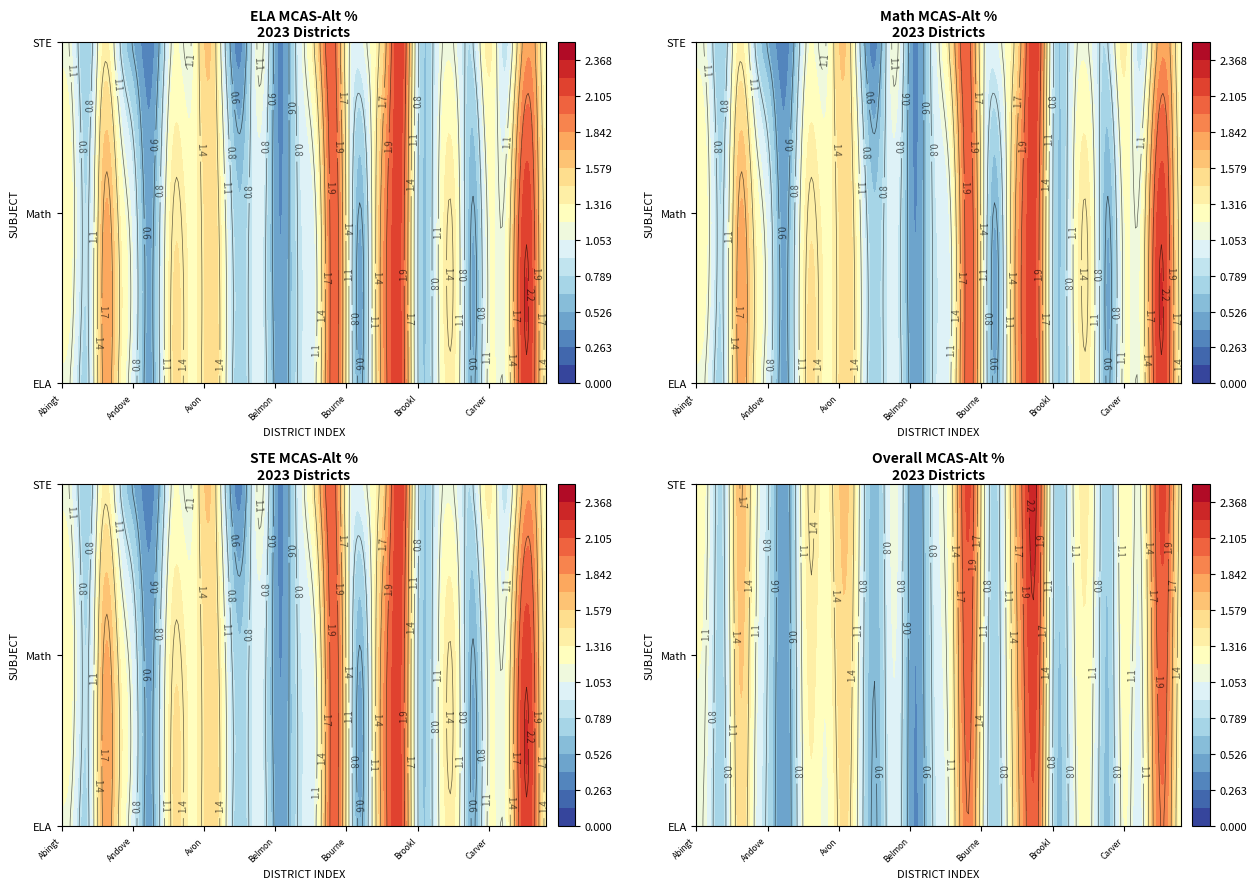

What is the minimum value shown in the chart?

0.2